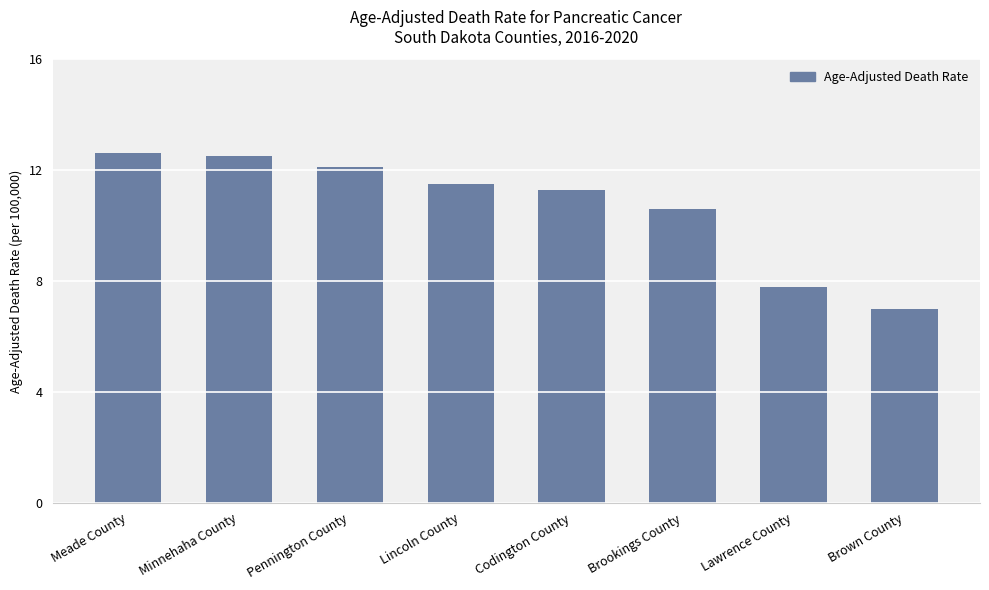

Read the value at Pennington County.

12.1